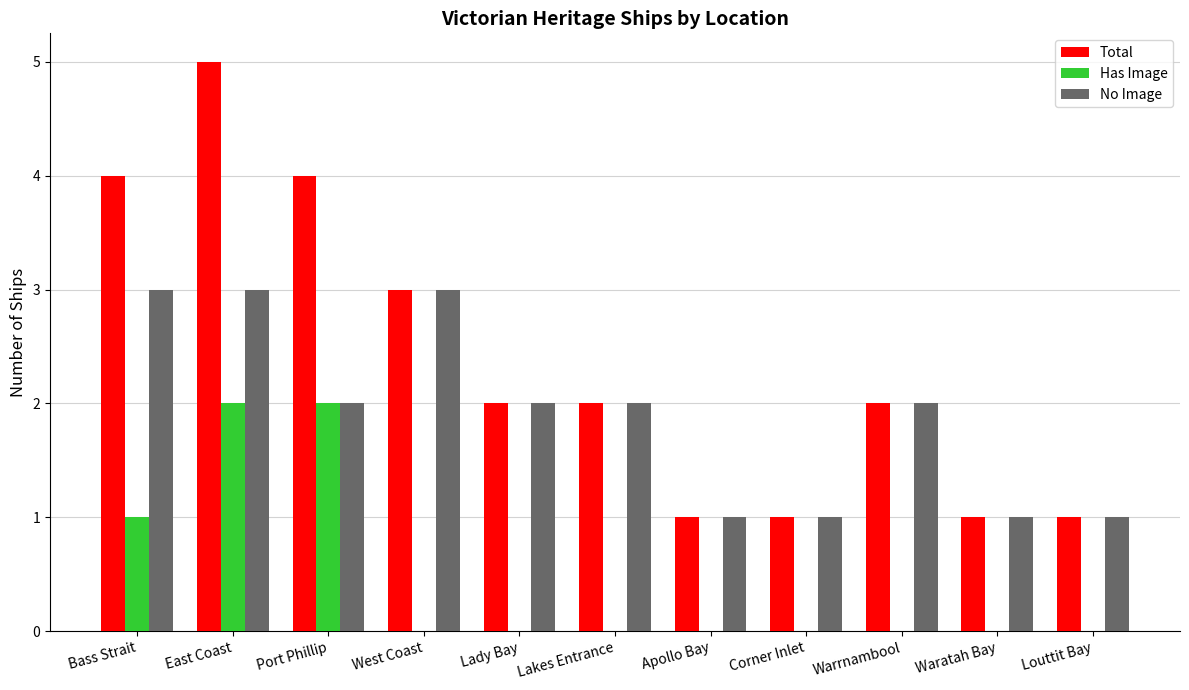

What is the average value of the No Image series?

2